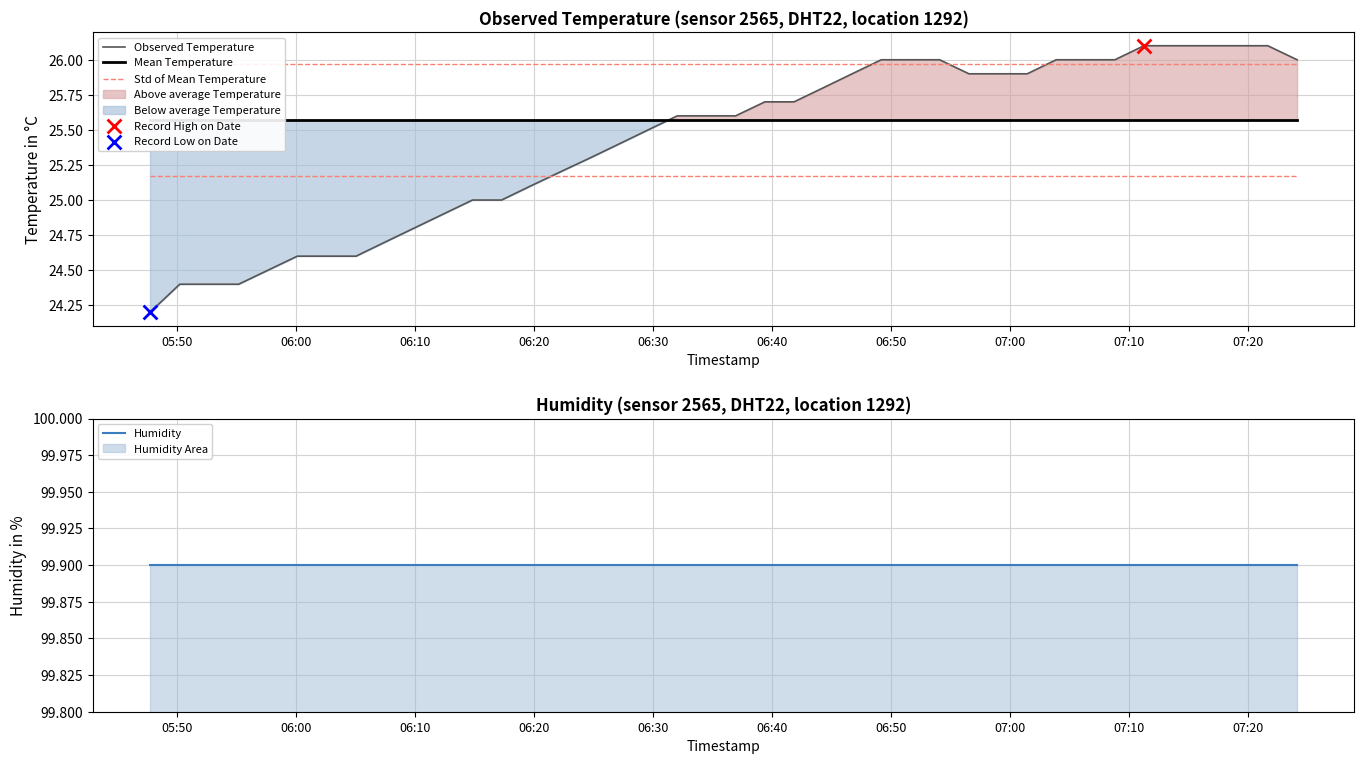

Which series has the largest total across all categories?

Humidity